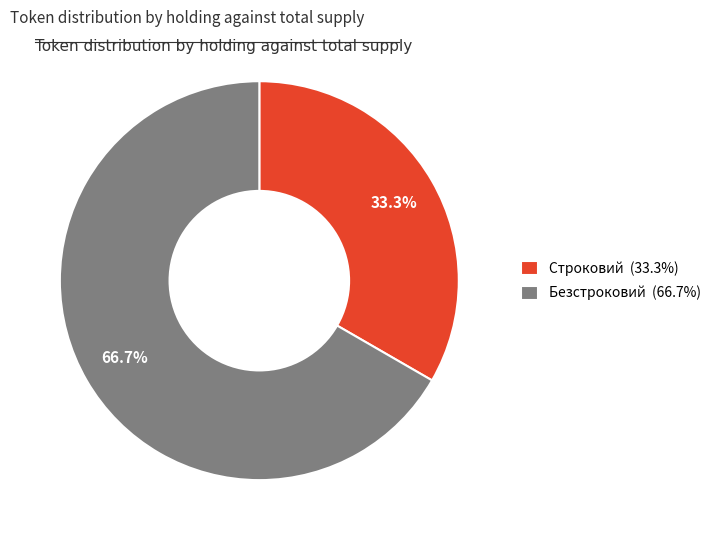

What is the majority slice?

Безстроковий